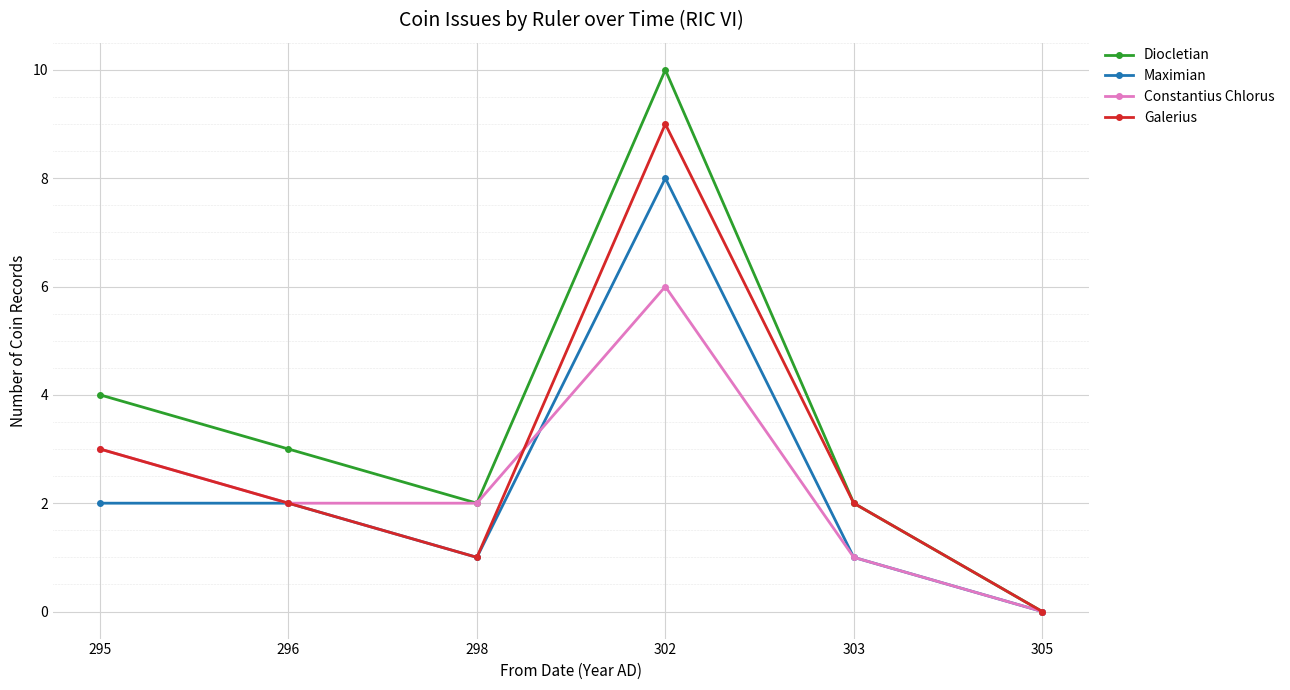

Which series has the largest range (max minus min)?

Diocletian